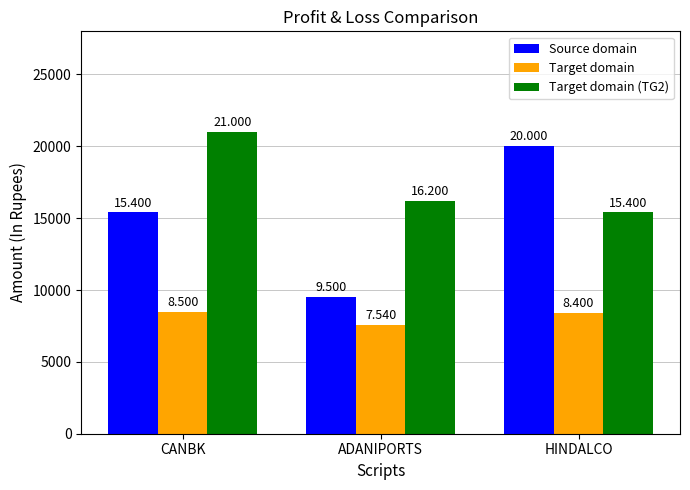

What is the label of the 1st bar from the right?

HINDALCO